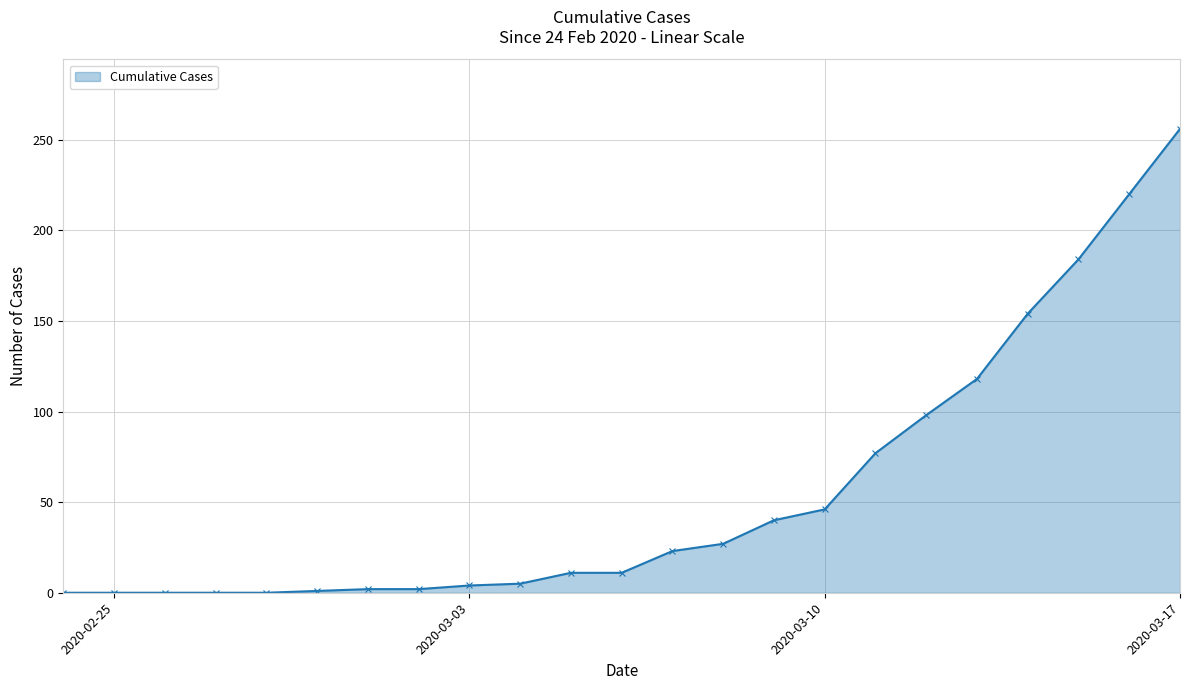

How many categories are shown in the chart?

23